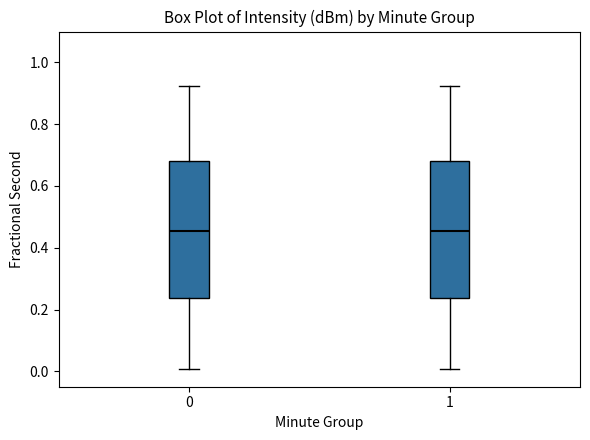

Where does the median line of the box at x = 1 sit on the y-axis? The values are not printed on the chart, so give them approximately, as read against the axis.

0.46